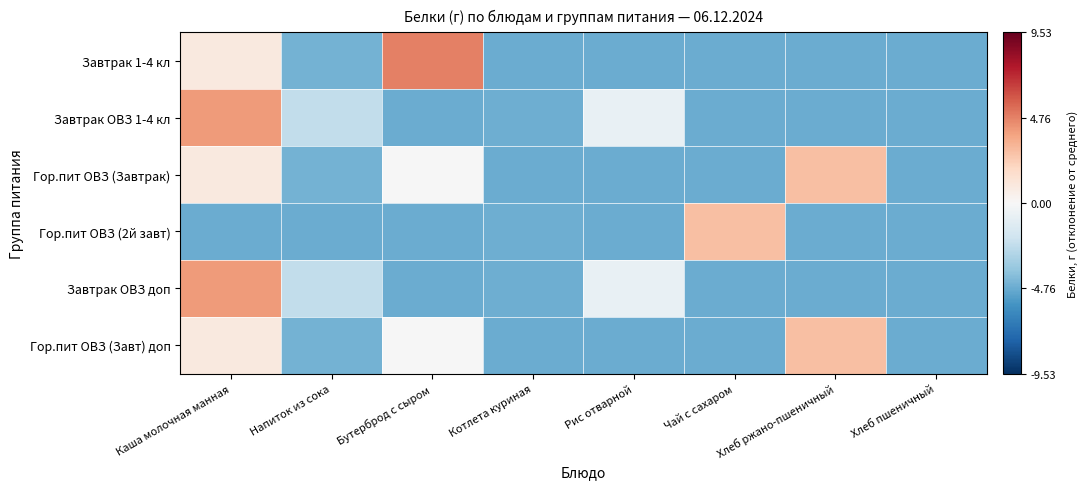

Reading right to left, what are all the values shown in this chart?

Завтрак 1-4 кл: Хлеб пшеничный=-4.8	Хлеб ржано-пшеничный=-4.8	Чай с сахаром=-4.8	Рис отварной=-4.8	Котлета куриная=-4.8	Бутерброд с сыром=4.8	Напиток из сока=-4.5	Каша молочная манная=0.9
Завтрак ОВЗ 1-4 кл: Хлеб пшеничный=-4.8	Хлеб ржано-пшеничный=-4.8	Чай с сахаром=-4.8	Рис отварной=-0.7	Котлета куриная=-4.7	Бутерброд с сыром=-4.8	Напиток из сока=-2.4	Каша молочная манная=4.1
Гор.пит ОВЗ (Завтрак): Хлеб пшеничный=-4.8	Хлеб ржано-пшеничный=2.8	Чай с сахаром=-4.8	Рис отварной=-4.8	Котлета куриная=-4.8	Бутерброд с сыром=-0.0	Напиток из сока=-4.5	Каша молочная манная=0.9
Гор.пит ОВЗ (2й завт): Хлеб пшеничный=-4.8	Хлеб ржано-пшеничный=-4.8	Чай с сахаром=2.8	Рис отварной=-4.8	Котлета куриная=-4.7	Бутерброд с сыром=-4.8	Напиток из сока=-4.8	Каша молочная манная=-4.8
Завтрак ОВЗ доп: Хлеб пшеничный=-4.8	Хлеб ржано-пшеничный=-4.8	Чай с сахаром=-4.8	Рис отварной=-0.7	Котлета куриная=-4.7	Бутерброд с сыром=-4.8	Напиток из сока=-2.4	Каша молочная манная=4.1
Гор.пит ОВЗ (Завт) доп: Хлеб пшеничный=-4.8	Хлеб ржано-пшеничный=2.8	Чай с сахаром=-4.8	Рис отварной=-4.8	Котлета куриная=-4.8	Бутерброд с сыром=-0.0	Напиток из сока=-4.5	Каша молочная манная=0.9